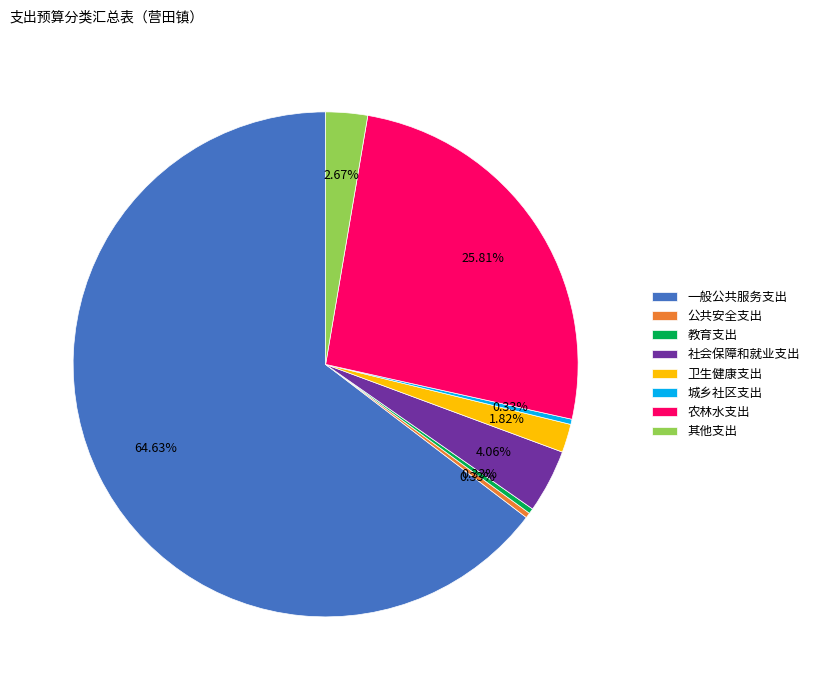

Which slice is the largest?

一般公共服务支出